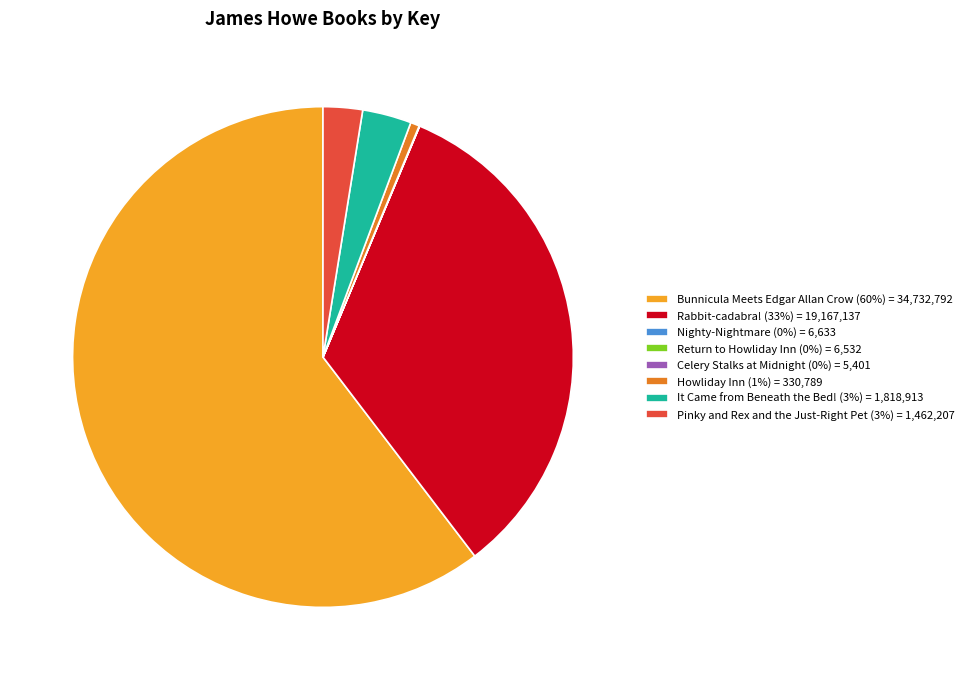

Is there any slice that represents more than half of the pie?

Yes